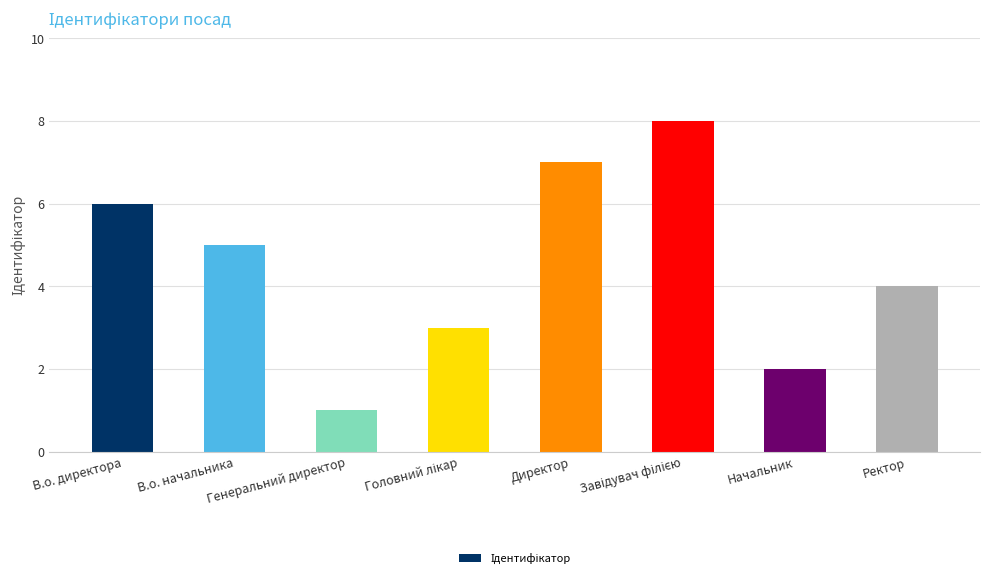

Are the bars horizontal?

No